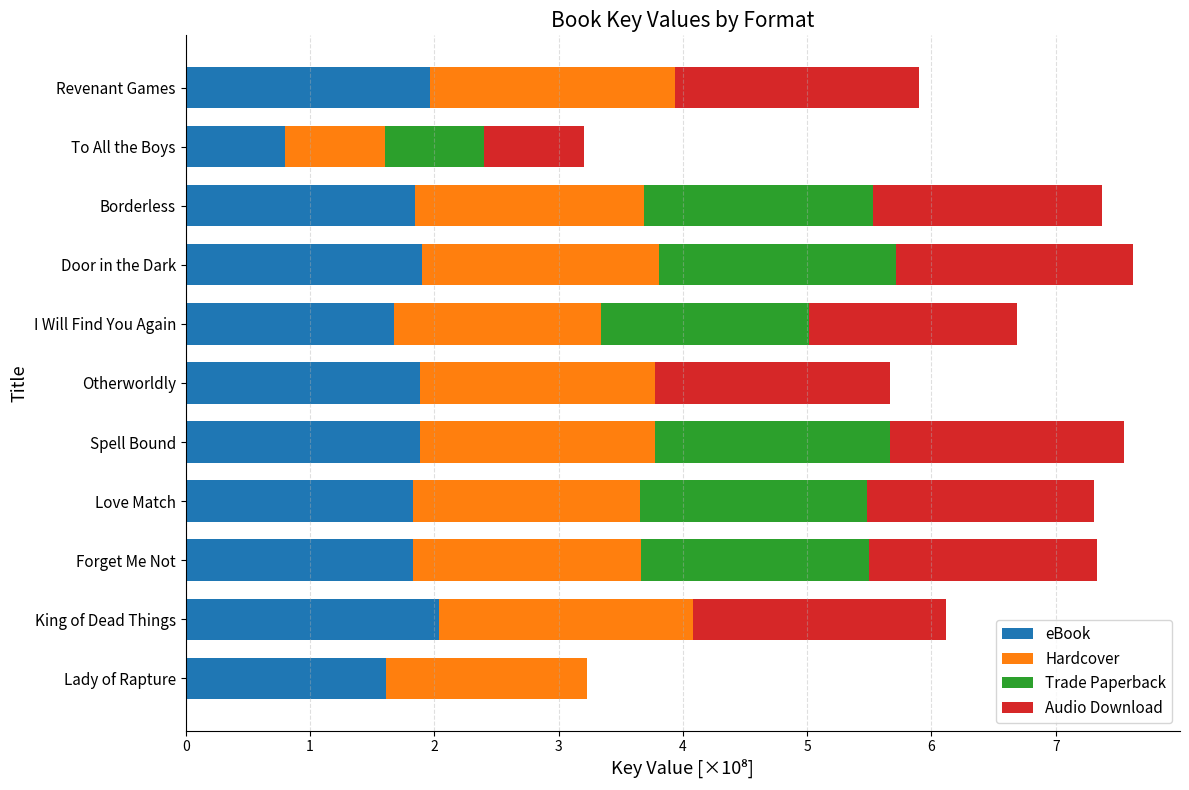

How many data points does each series have?

11